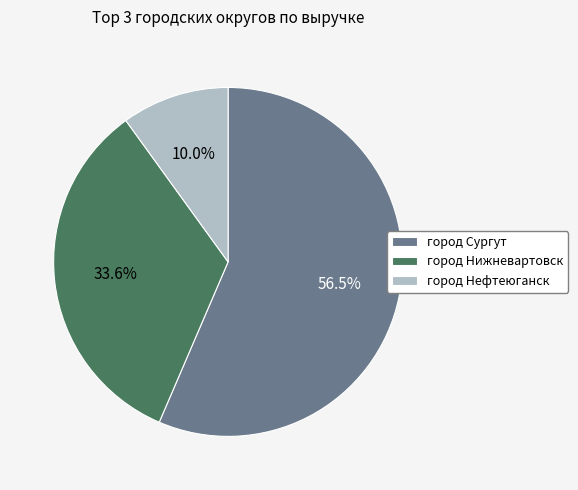

Rank the categories by value from highest to lowest.

город Сургут, город Нижневартовск, город Нефтеюганск